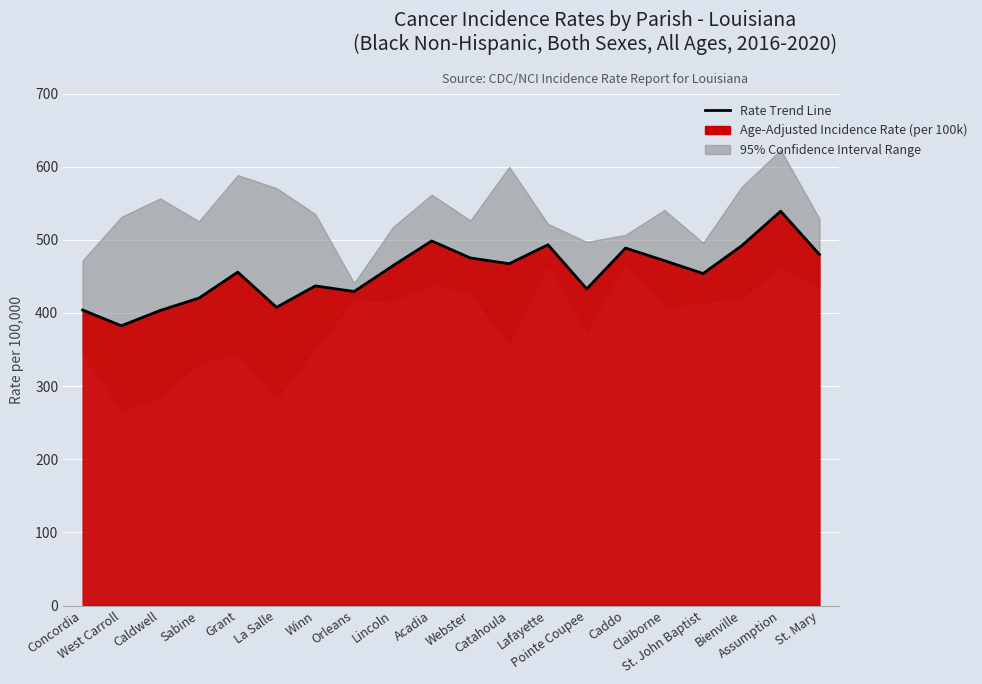

How many lines are shown in the chart?

1